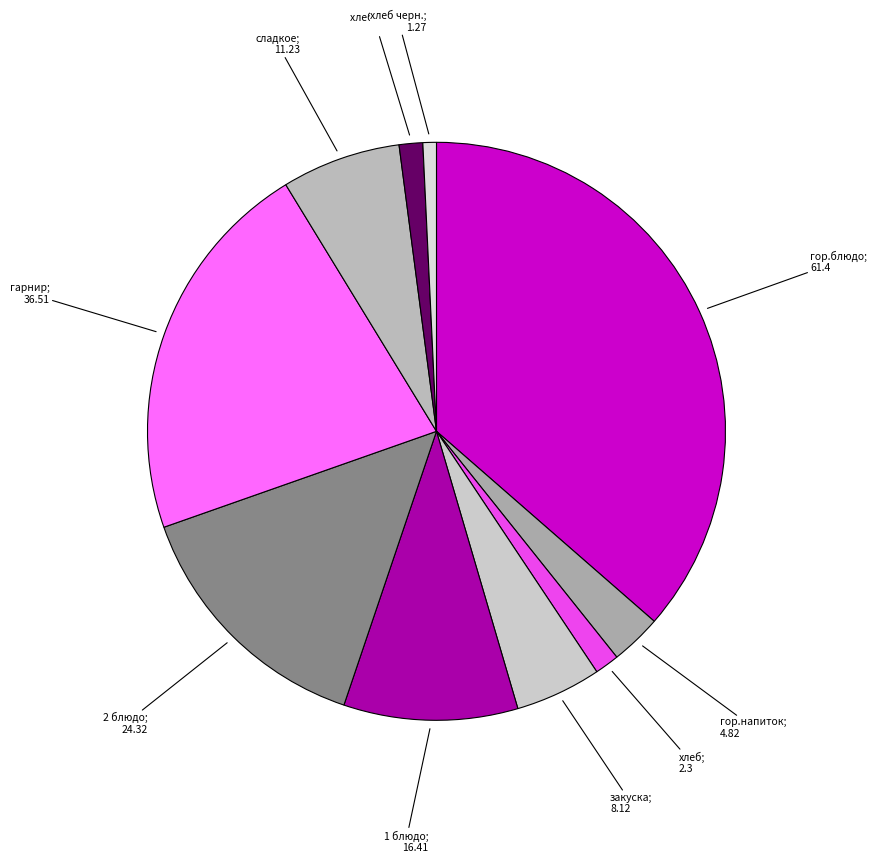

Which category has the biggest portion of the pie?

гор.блюдо